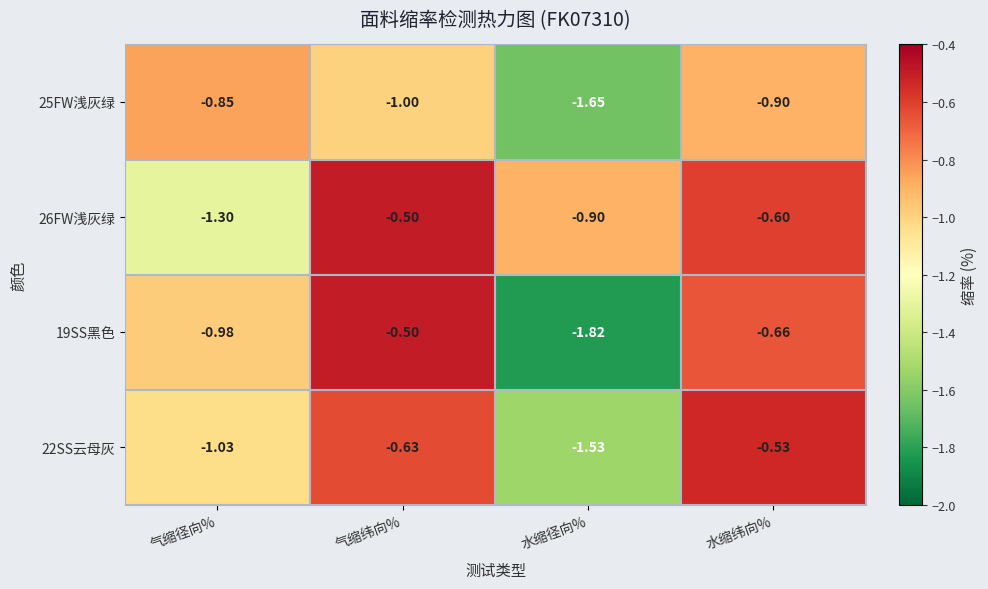

Which category has the highest value in the 19SS黑色 series?

气缩纬向%